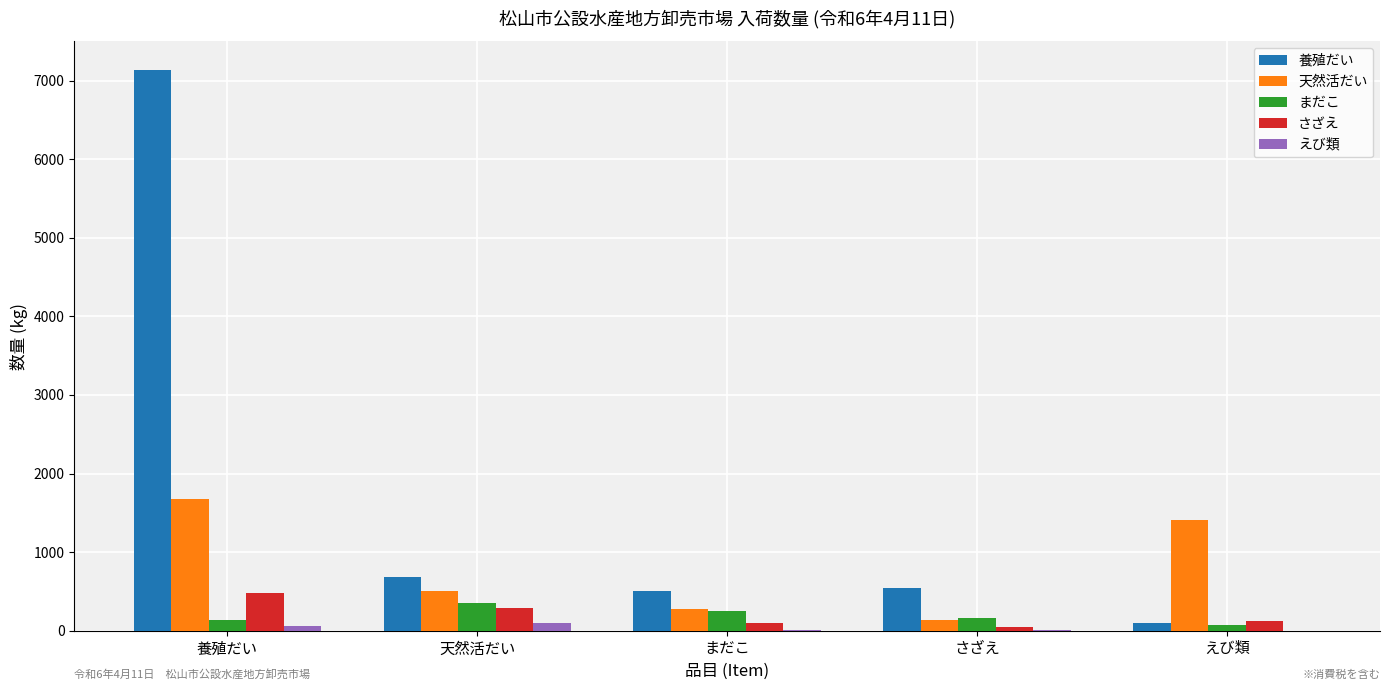

Which series changed the most between 養殖だい and まだこ?

養殖だい